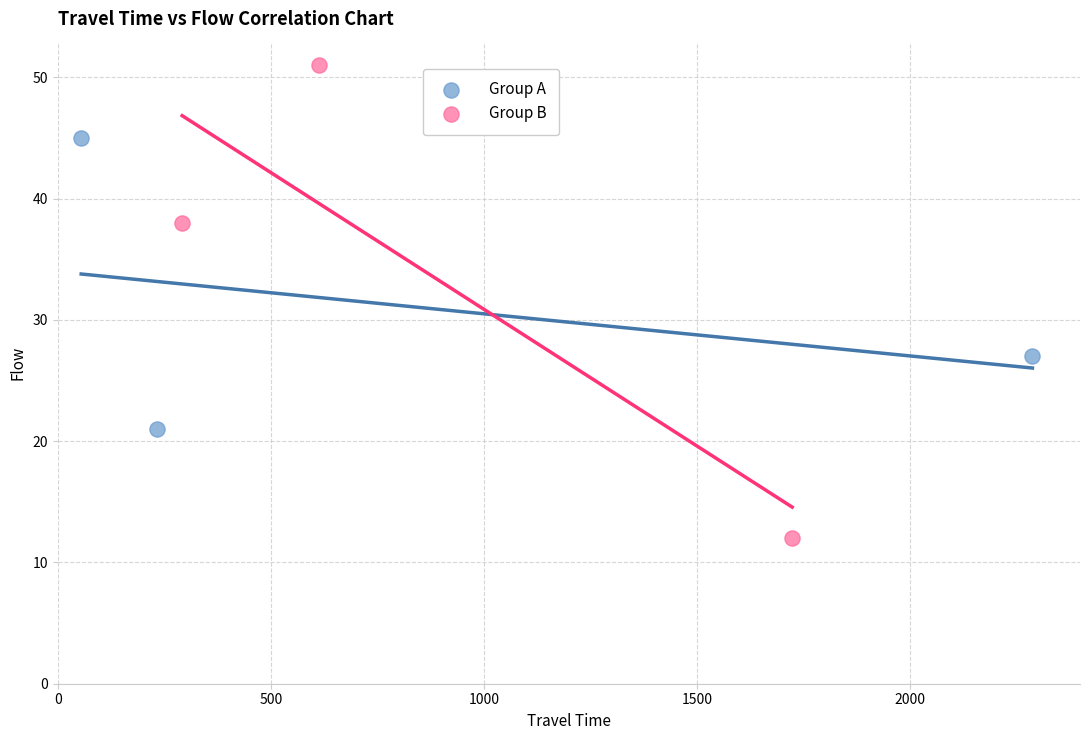

Which series contains the lowest Y value?

Group B